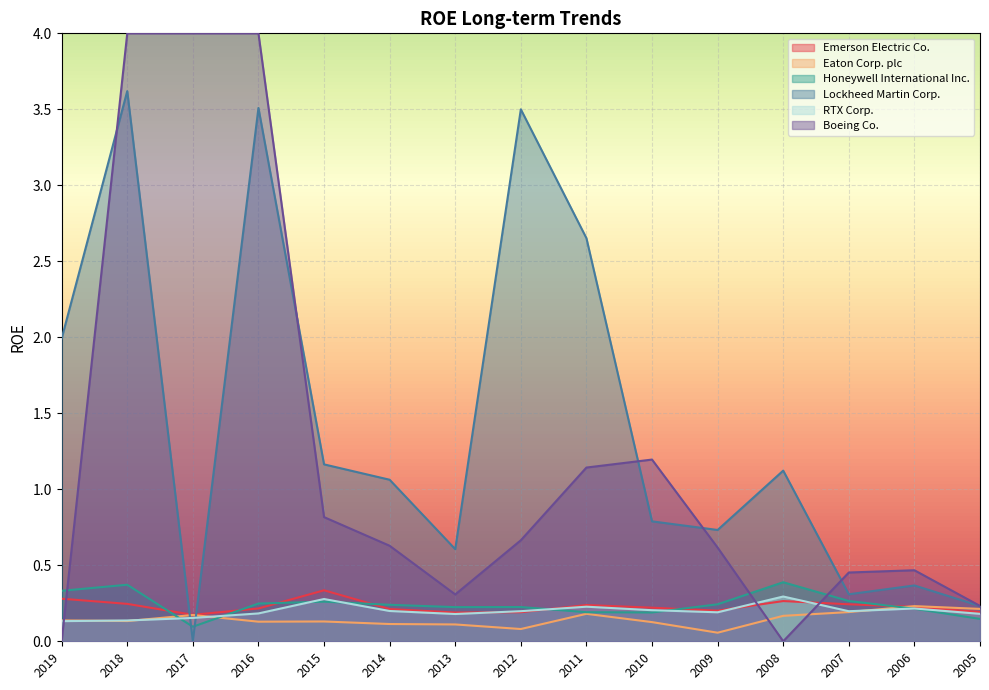

What is the highest value of the Emerson Electric Co. series?

0.3